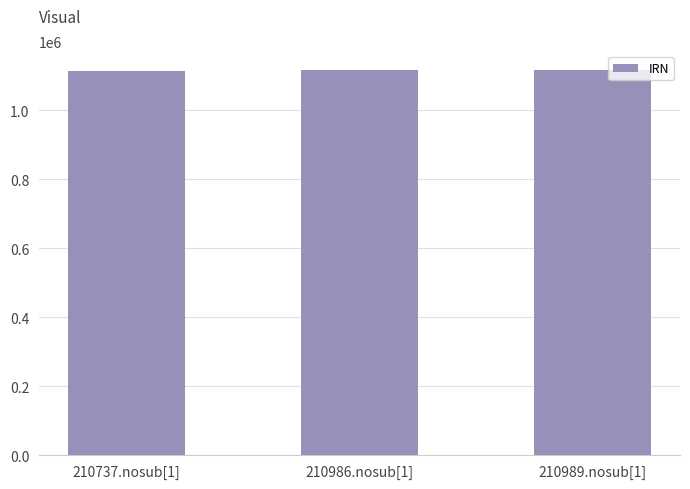

What is the value of the 1st bar from the left?

1115281